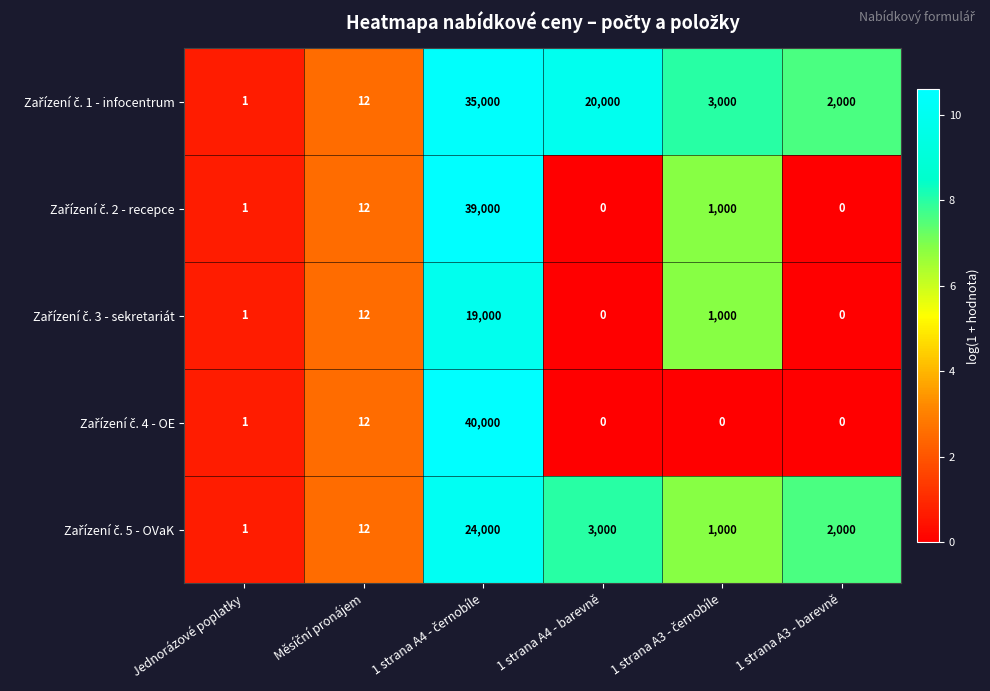

What is the total value across all series at 1 strana A3 - barevně?

4000